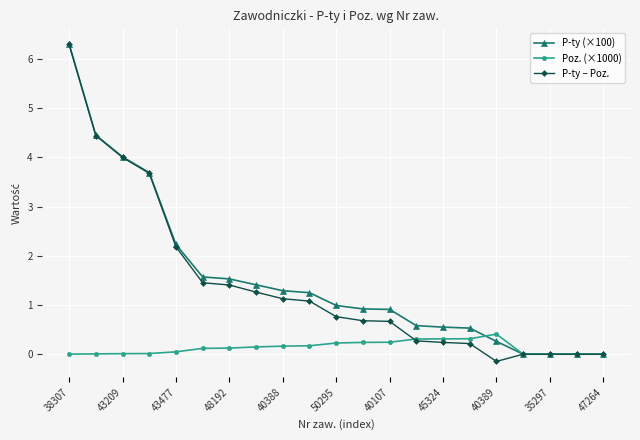

What is the value of the P-ty (×100) point at the 9th from the left?

1.3